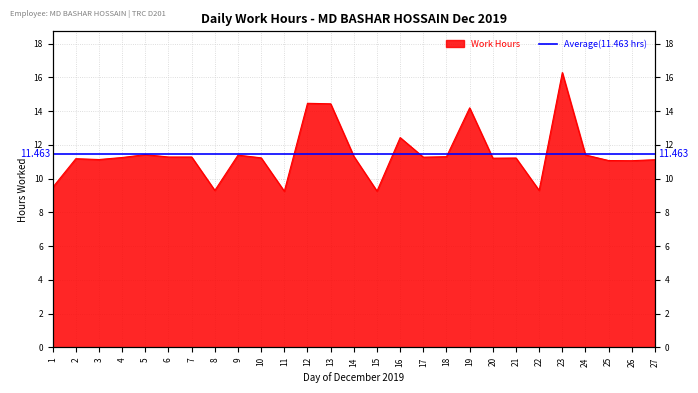

What is the value of the 26th point from the left?

11.1